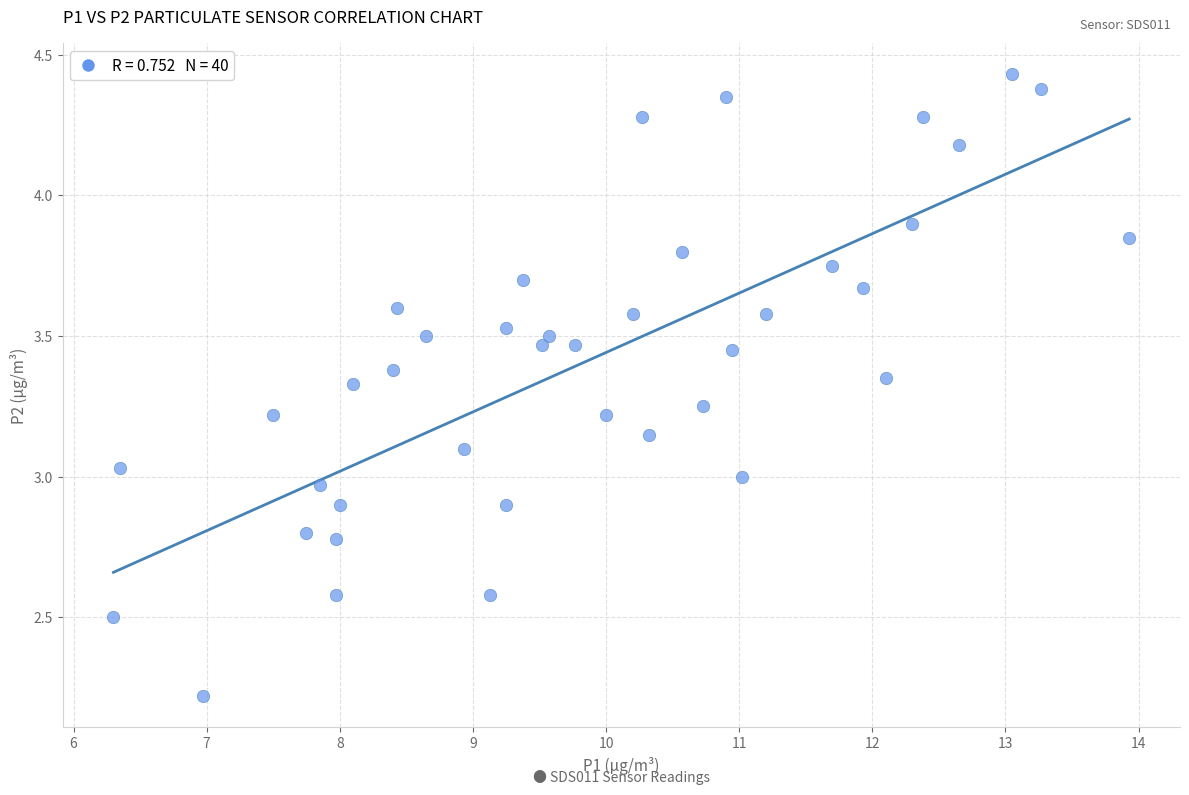

What is the range of X values (max minus min)?

7.6